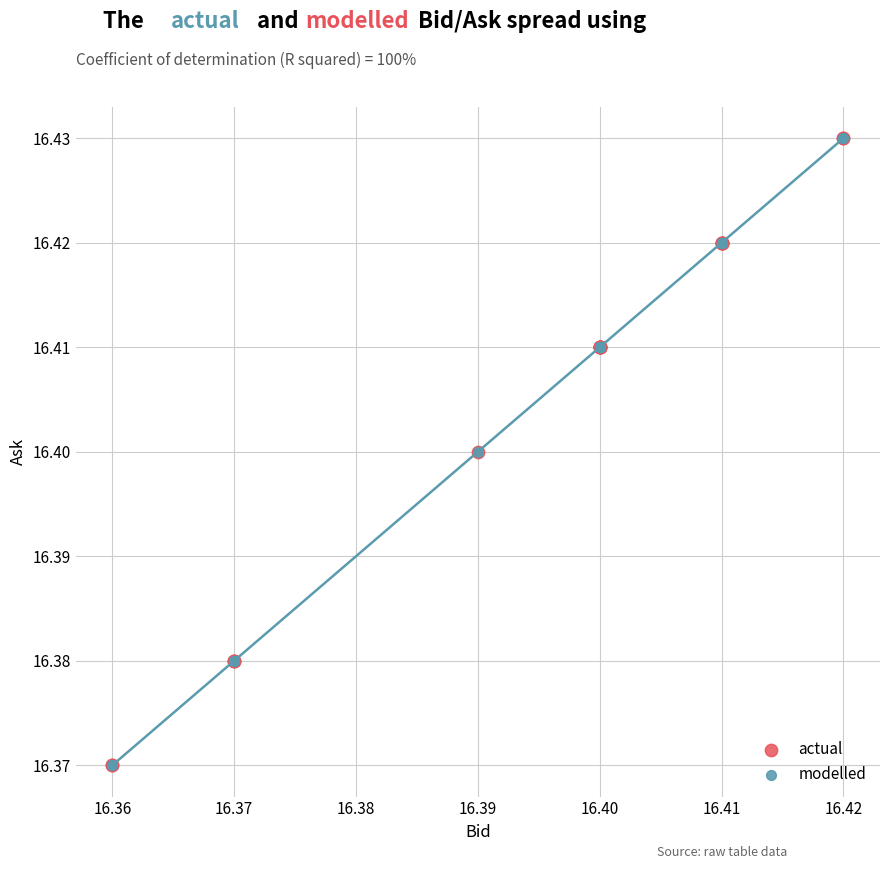

What are all the series names shown in the legend?

actual, modelled